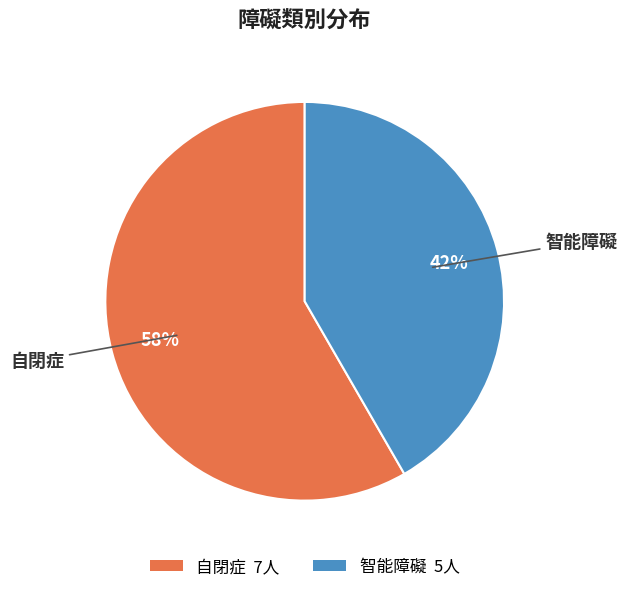

Count the number of slices in the pie.

2